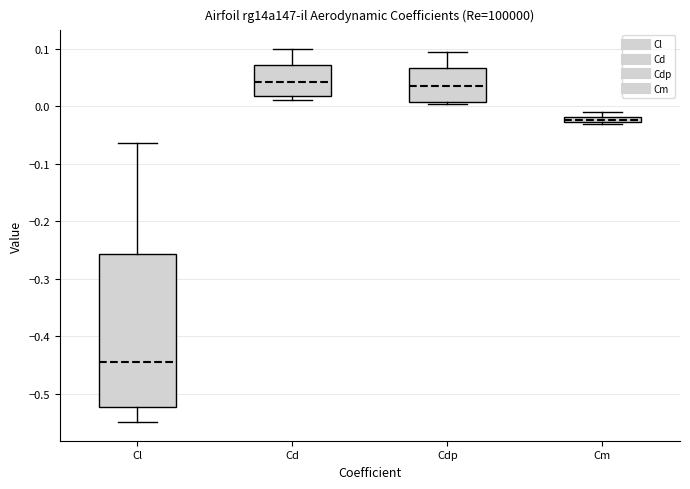

Which box is the tallest, from its lower edge to its upper edge?

Cl